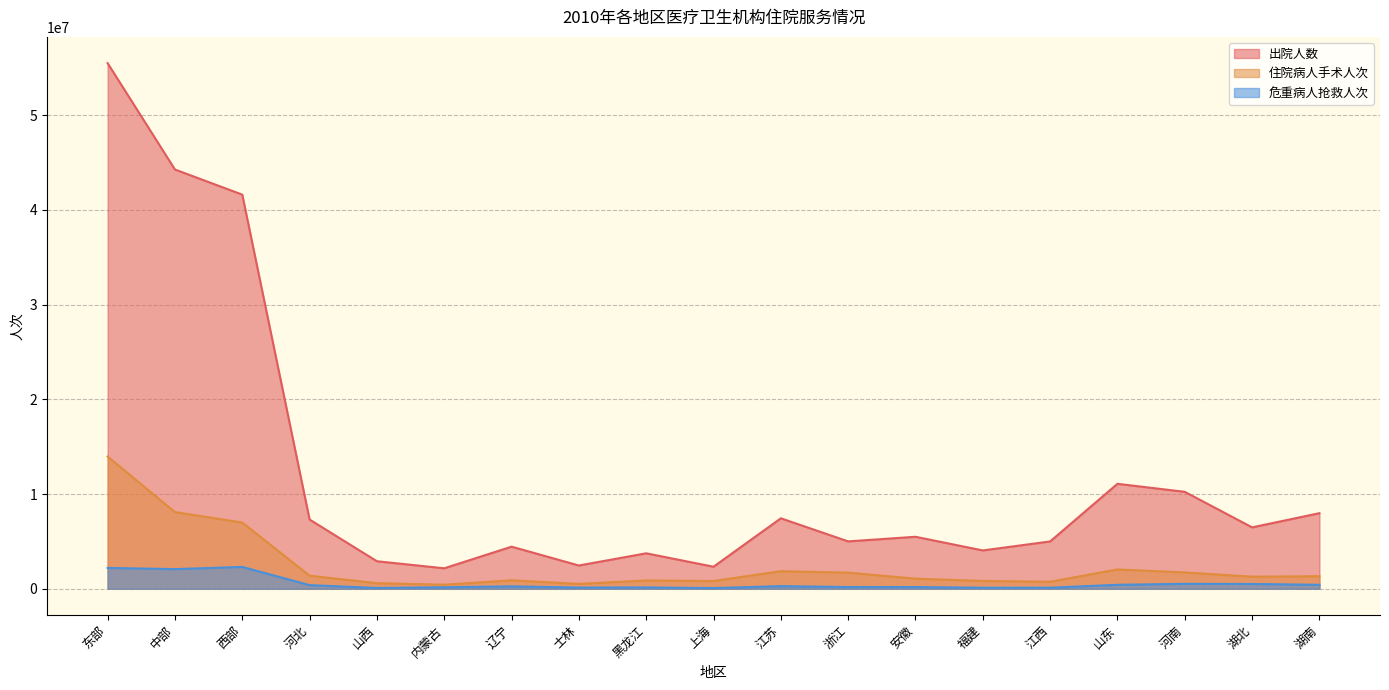

Reading right to left, list all the values displayed in this chart.

出院人数: 湖南=7977436	湖北=6479863	河南=10233444	山东=11079319	江西=4993126	福建=4044398	安徽=5486539	浙江=4999324	江苏=7437755	上海=2323476	黑龙江=3740852	士林=2452593	辽宁=4442006	内蒙古=2157843	山西=2903533	河北=7307914	西部=41615289	中部=44267386	东部=55497224
住院病人手术人次: 湖南=1321305	湖北=1274653	河南=1721278	山东=2036532	江西=740224	福建=821329	安徽=1063424	浙江=1696145	江苏=1856052	上海=813258	黑龙江=872794	士林=512900	辽宁=890624	内蒙古=426492	山西=586994	河北=1376239	西部=6991771	中部=8093572	东部=13958037
危重病人抢救人次: 湖南=418414	湖北=503544	河南=520334	山东=415463	江西=109188	福建=107529	安徽=178641	浙江=181170	江苏=273914	上海=71733	黑龙江=138321	士林=123023	辽宁=253235	内蒙古=157284	山西=81081	河北=381977	西部=2302925	中部=2072546	东部=2198597